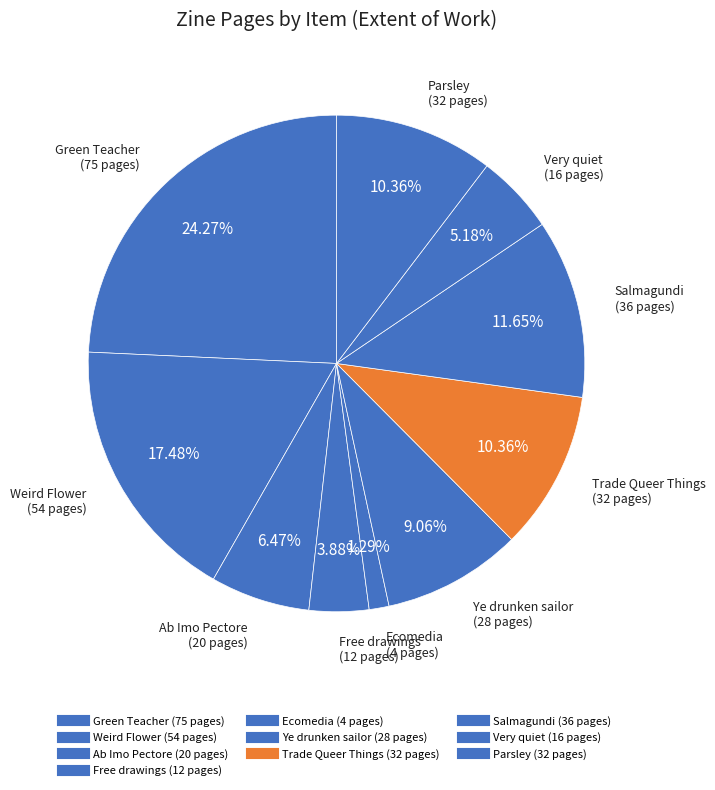

Is there any slice that represents more than half of the pie?

No